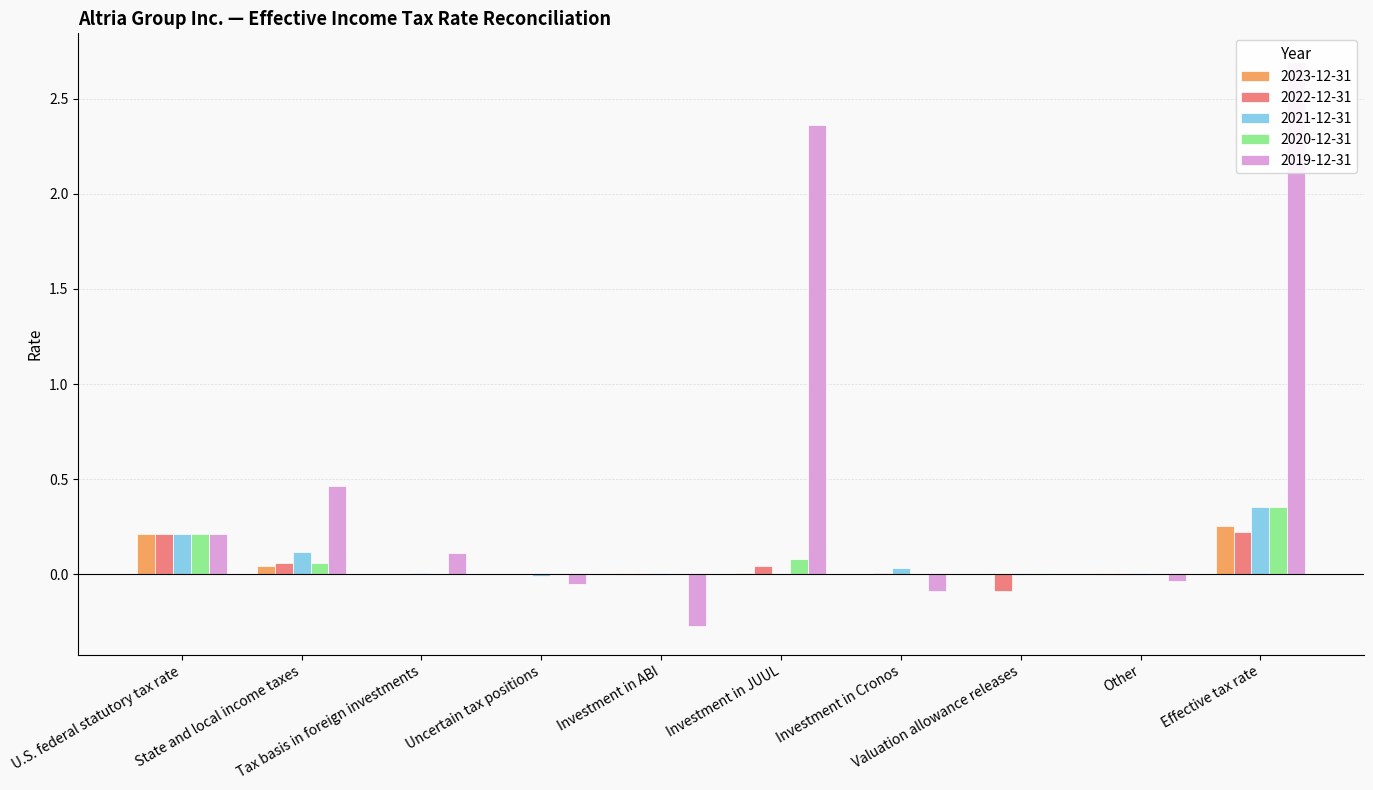

How many series are shown in this chart?

5